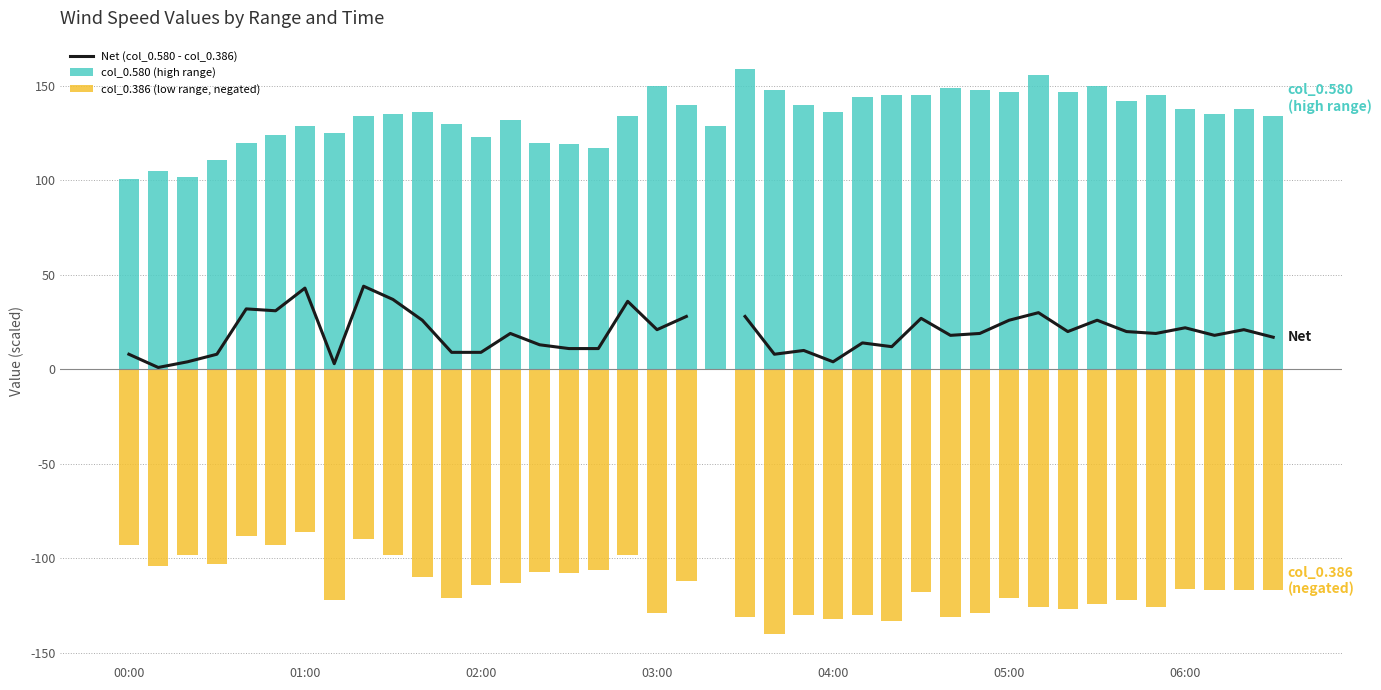

What position from the left is 39?

40